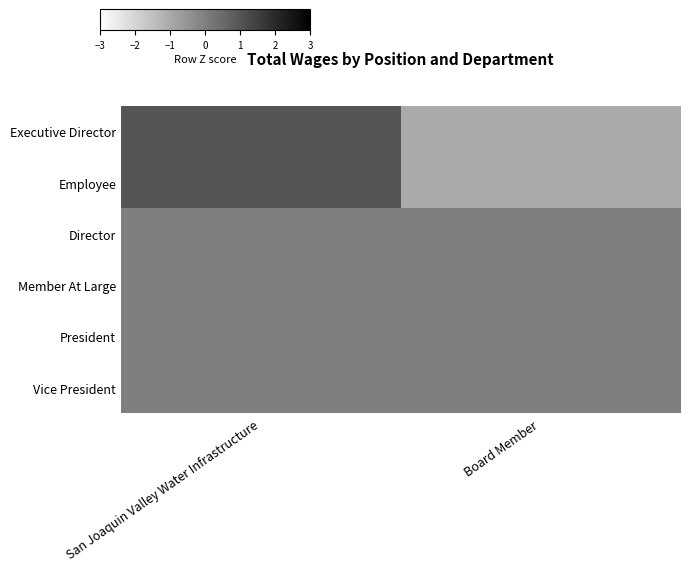

How many categories are shown in the chart?

2